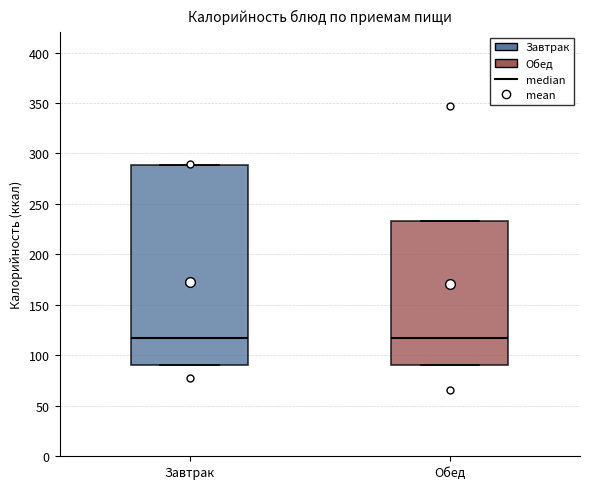

Where is the lower edge of the box for Завтрак on the y-axis? The values are not printed on the chart, so give them approximately, as read against the axis.

90